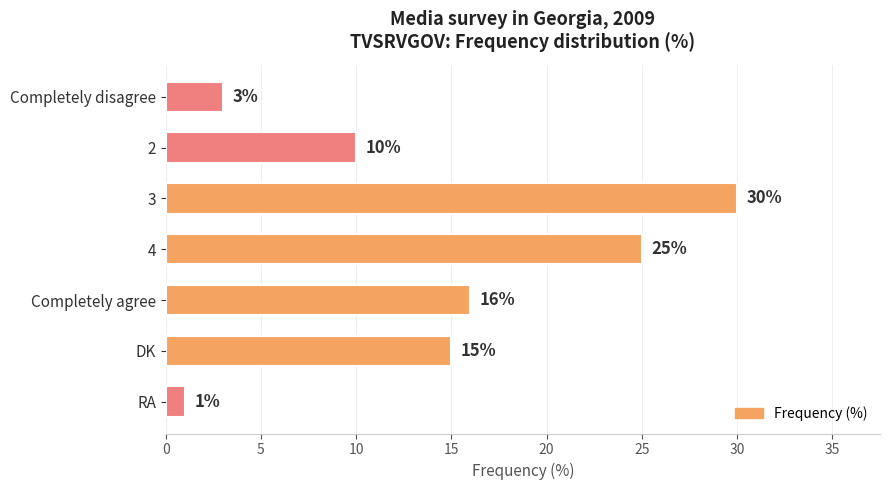

Which label corresponds to the largest value in the chart?

3